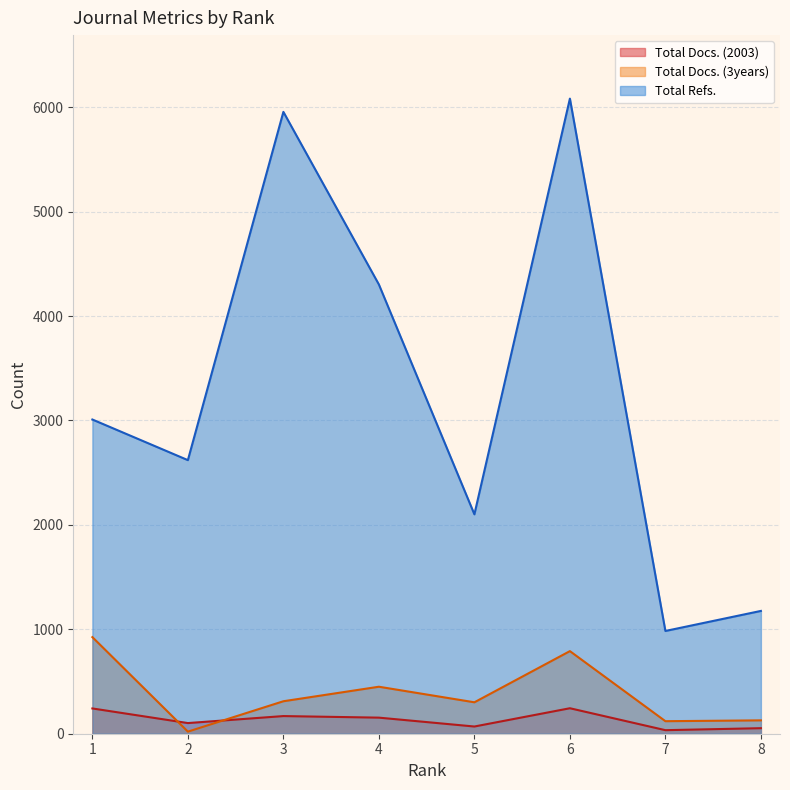

Count the number of categories in the chart.

8